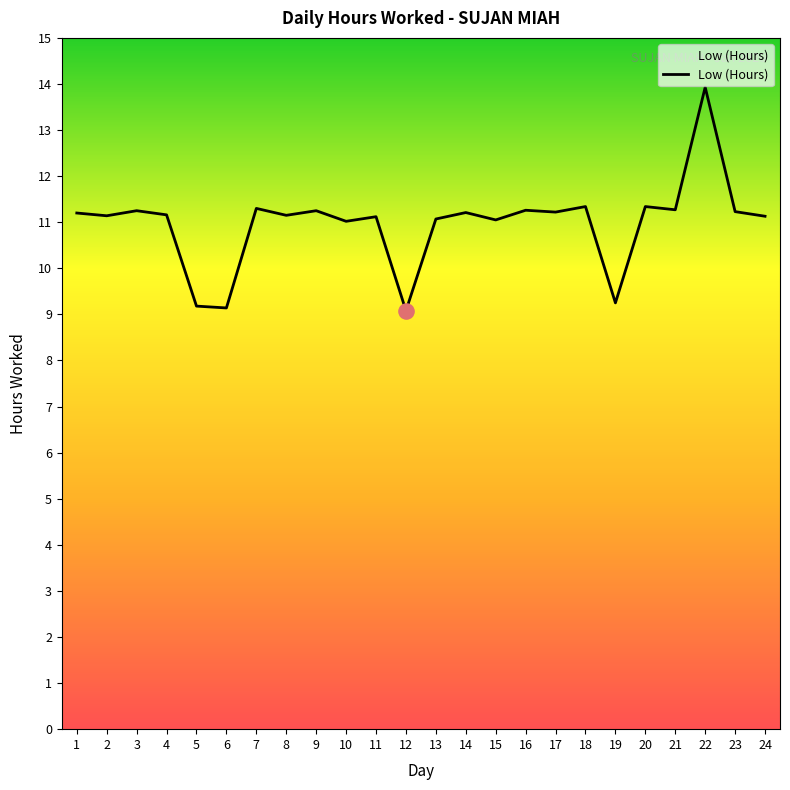

Which has a higher value, 21 or 12?

21